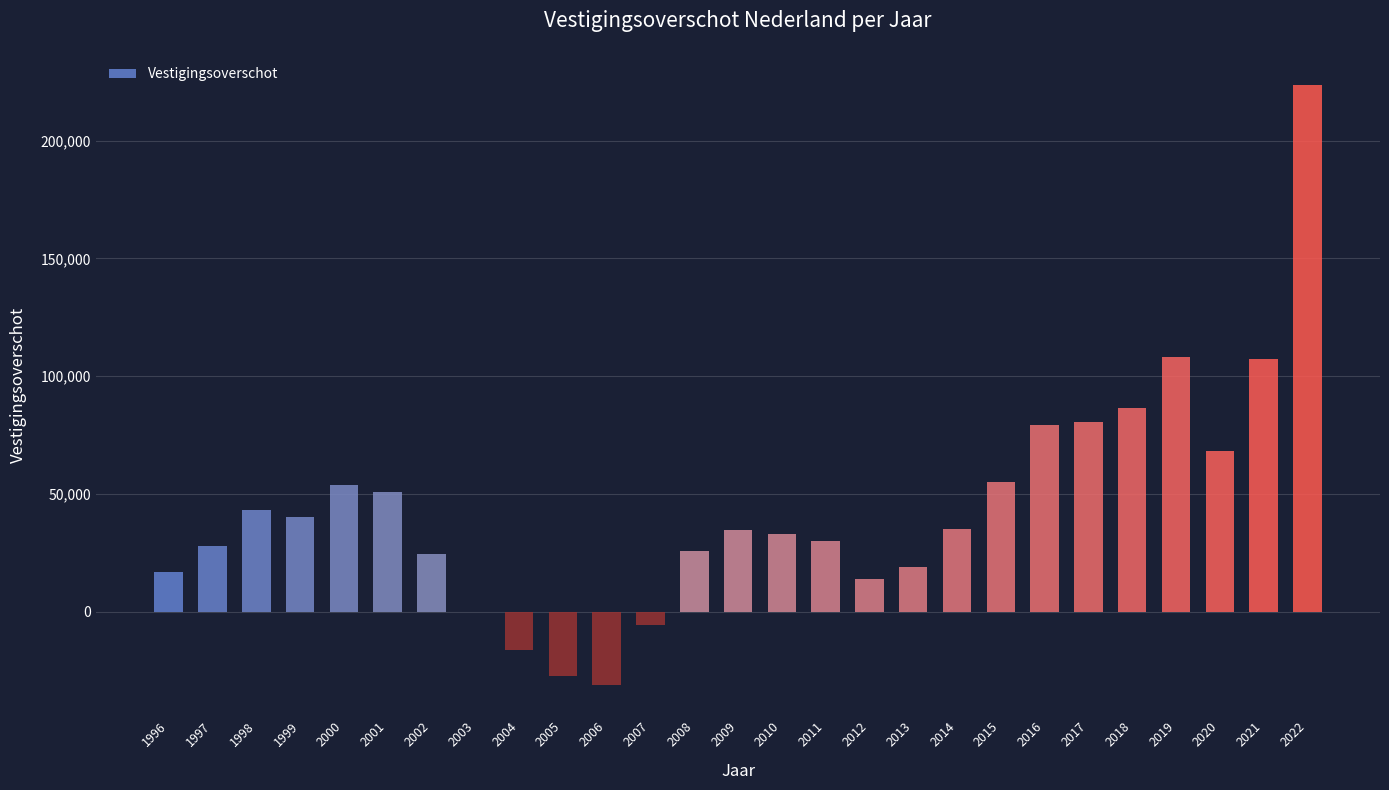

What is the maximum value shown in the chart?

223798